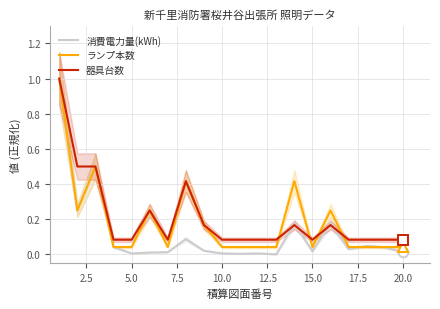

What is the highest value of the 消費電力量(kWh) series?

1.0